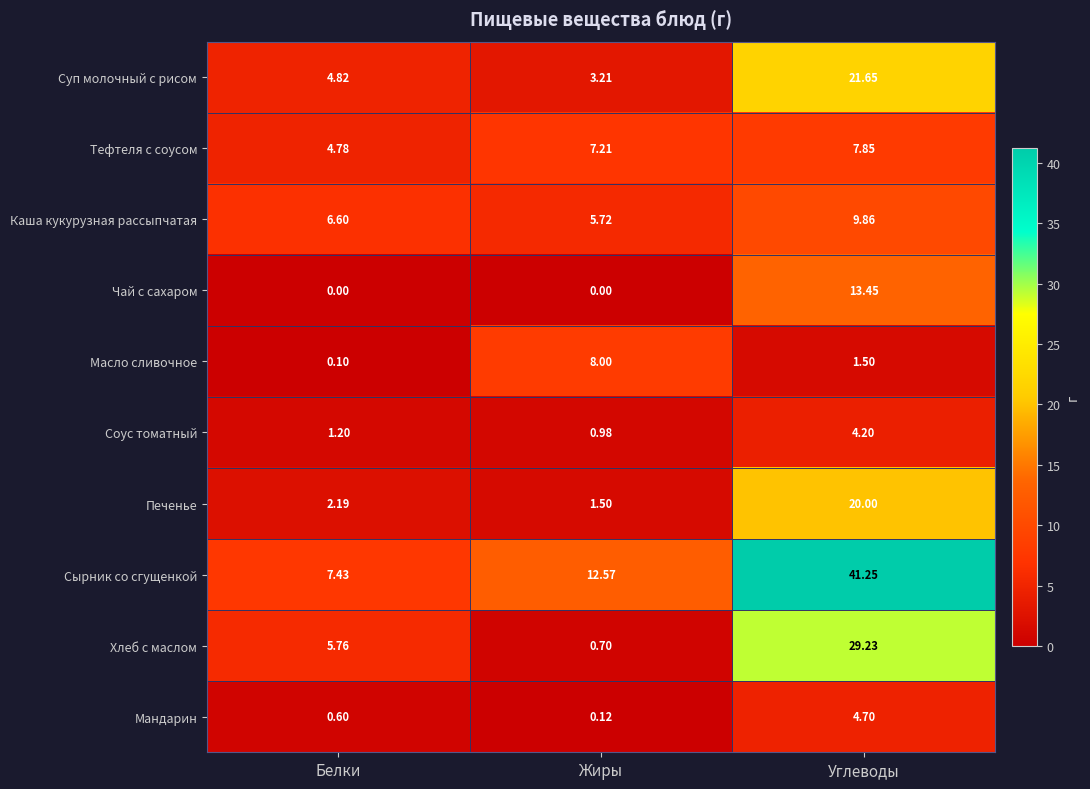

At Белки, list the series in order from largest to smallest.

Сырник со сгущенкой, Каша кукурузная рассыпчатая, Хлеб с маслом, Суп молочный с рисом, Тефтеля с соусом, Печенье, Соус томатный, Мандарин, Масло сливочное, Чай с сахаром